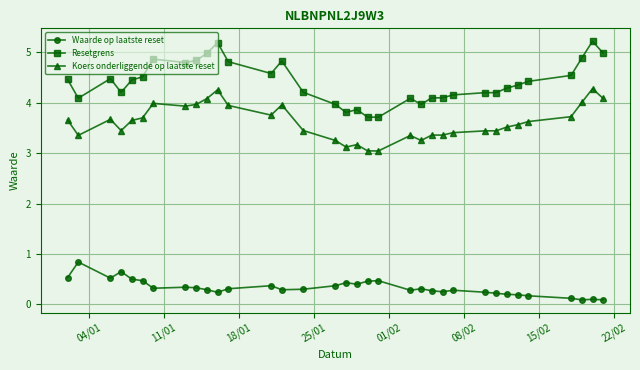

How many categories are shown in the chart?

34